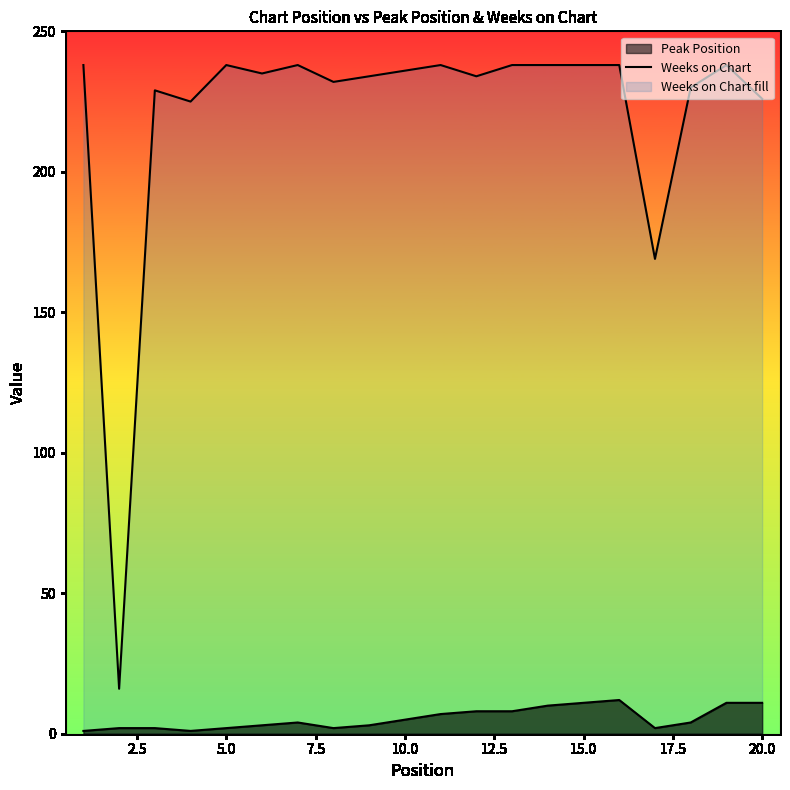

True or false: there are more than 1 points higher than both neighbors.

True